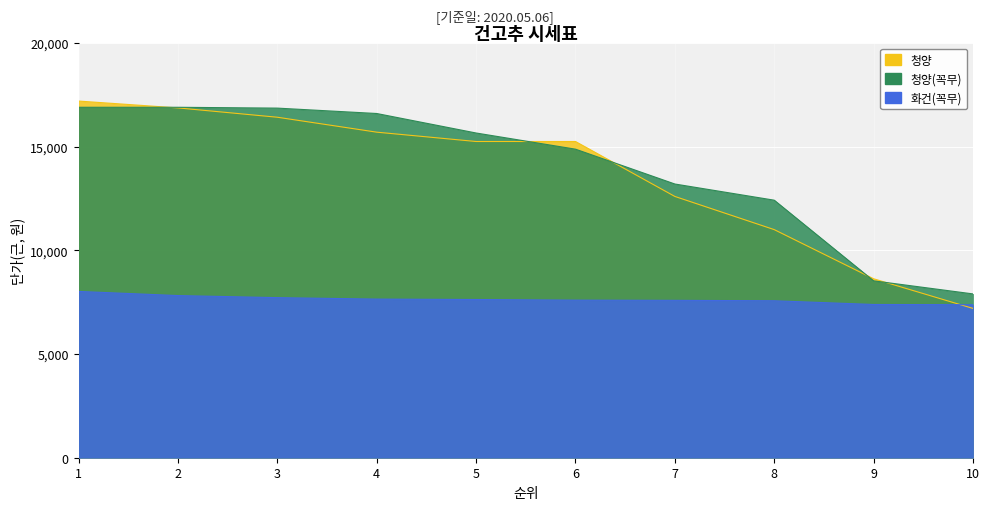

At which category does the chart reach its peak across all series?

1